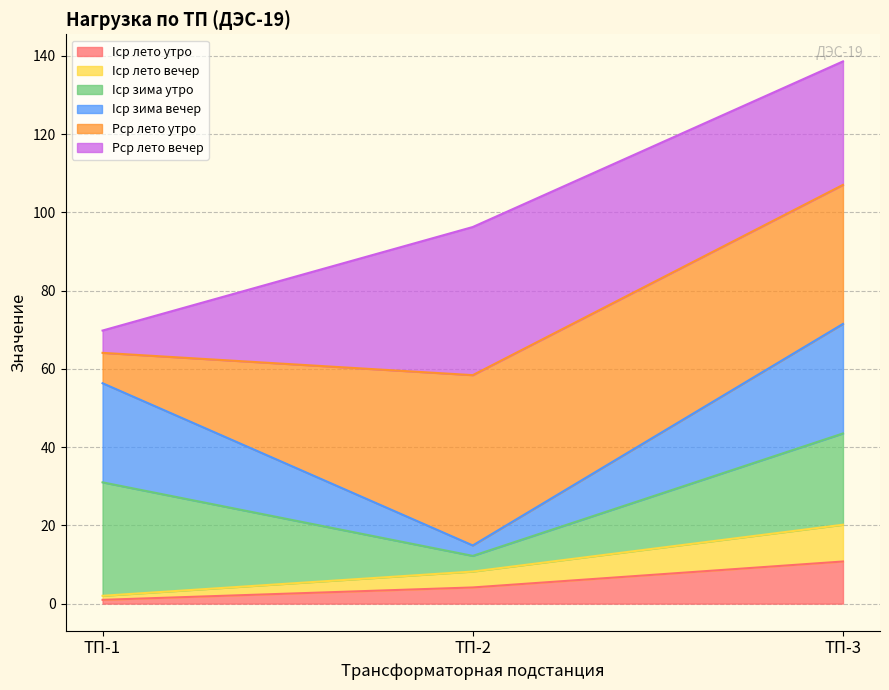

At which label does Iср лето утро reach its minimum?

ТП-1